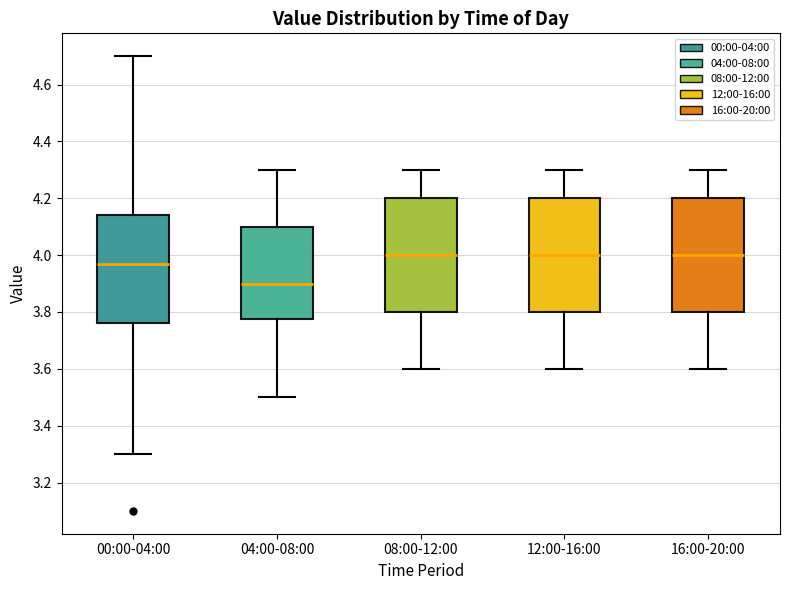

Reading left to right, read every box against the y-axis: the position of its median line, the range the box covers, and the ends of its whiskers. The values are not printed on the chart, so give them approximately, as read against the axis.

00:00-04:00: median 3.98, box 3.76 to 4.14, whiskers 3.30 to 4.70
04:00-08:00: median 3.90, box 3.78 to 4.10, whiskers 3.50 to 4.30
08:00-12:00: median 4.00, box 3.80 to 4.20, whiskers 3.60 to 4.30
12:00-16:00: median 4.00, box 3.80 to 4.20, whiskers 3.60 to 4.30
16:00-20:00: median 4.00, box 3.80 to 4.20, whiskers 3.60 to 4.30